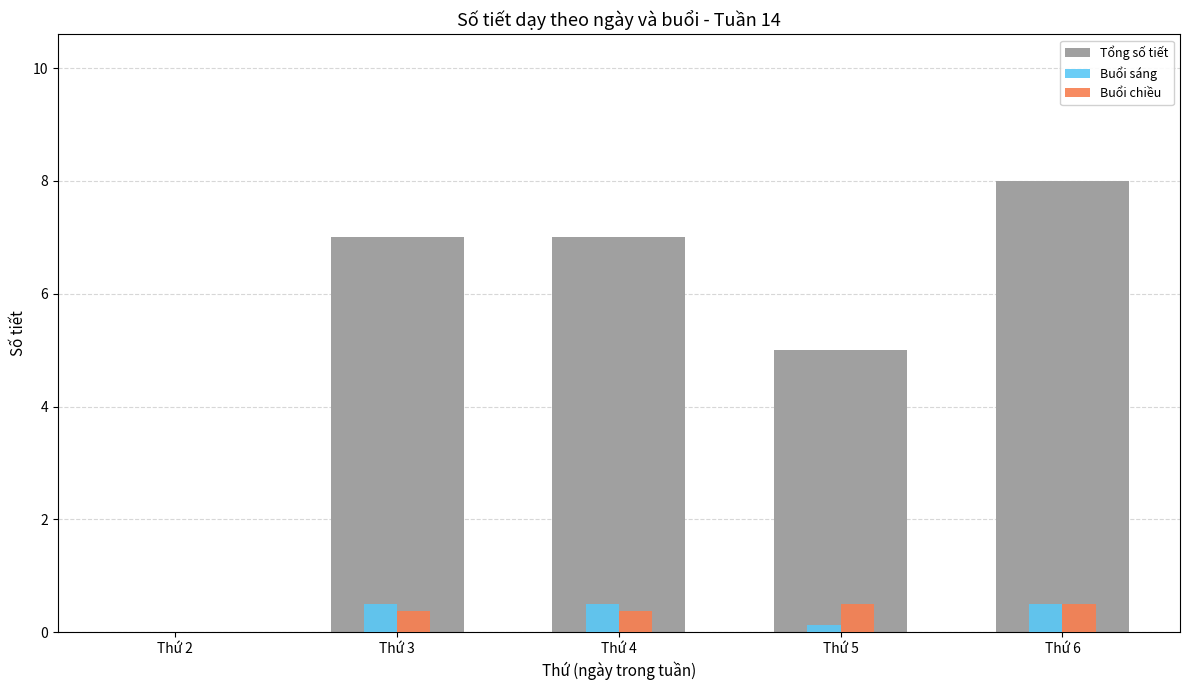

At which category is the sum across all series the highest?

Thứ 6